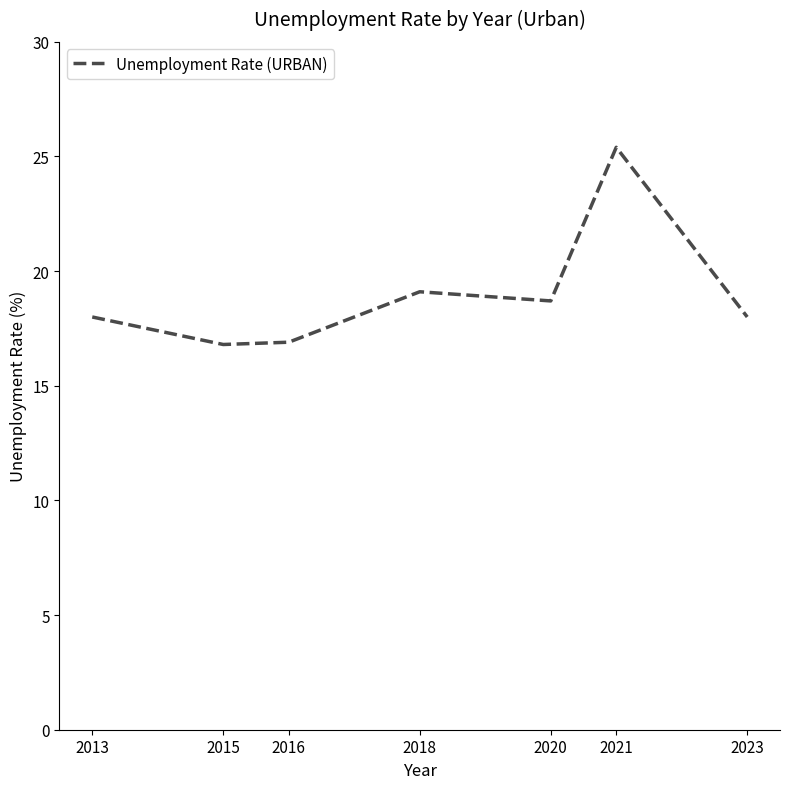

What is the sum of all values?

132.9